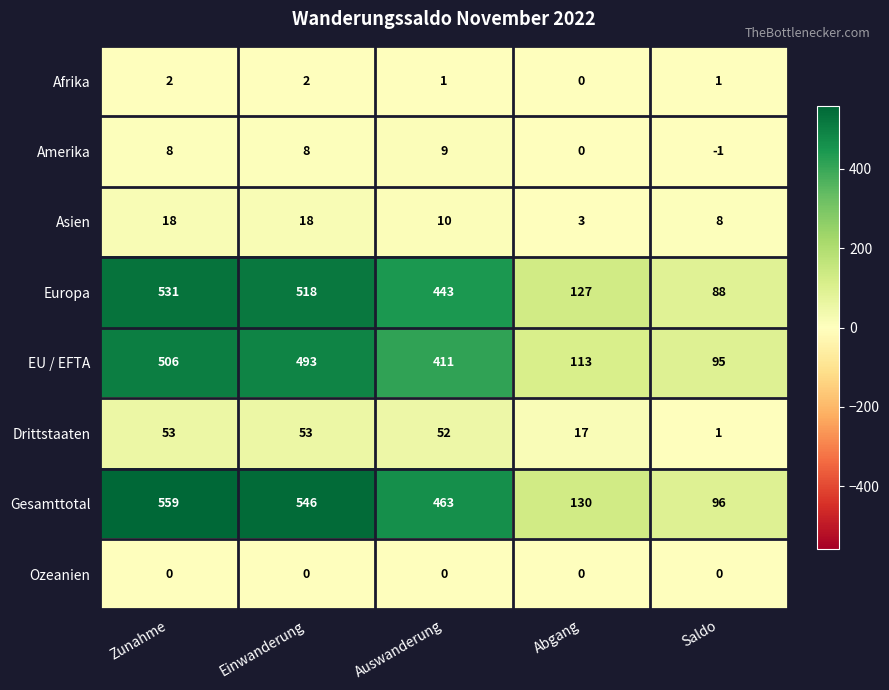

At which category is the sum across all series the highest?

Zunahme